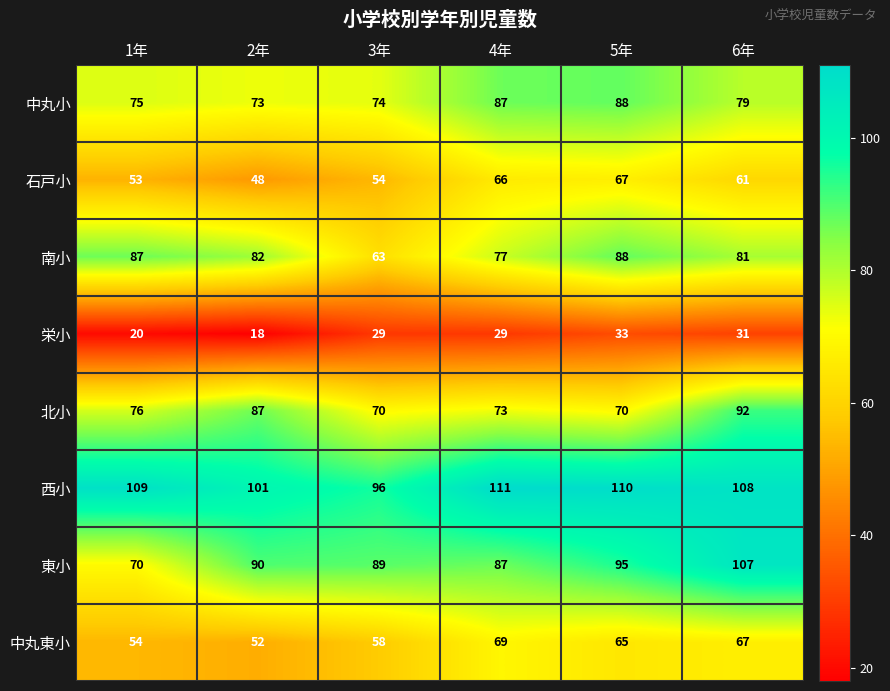

The 北小 series shows 110 at 3年. True or false?

False